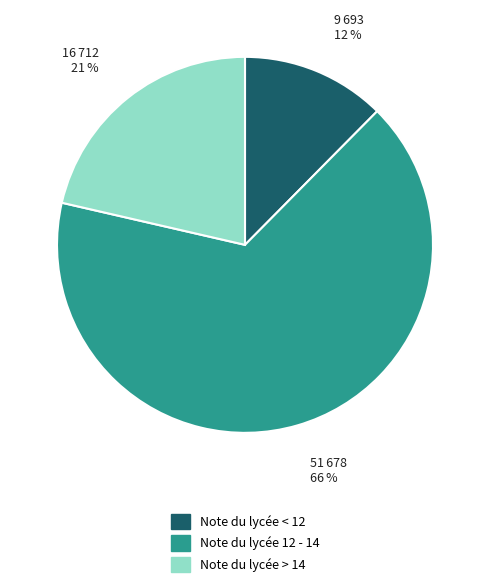

To the nearest percent, what is the average slice percentage?

33%